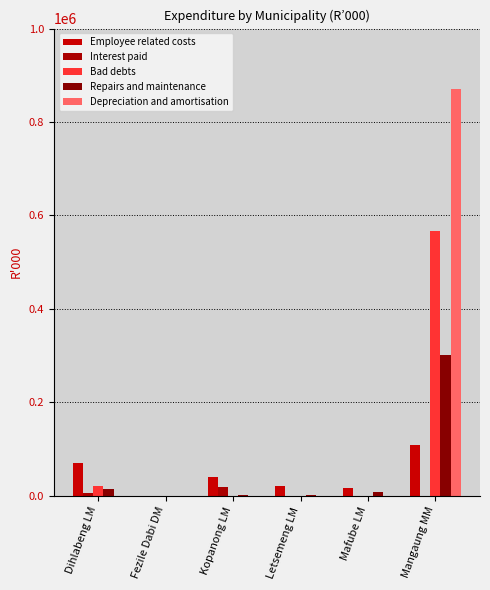

Count the number of data series in this chart.

5